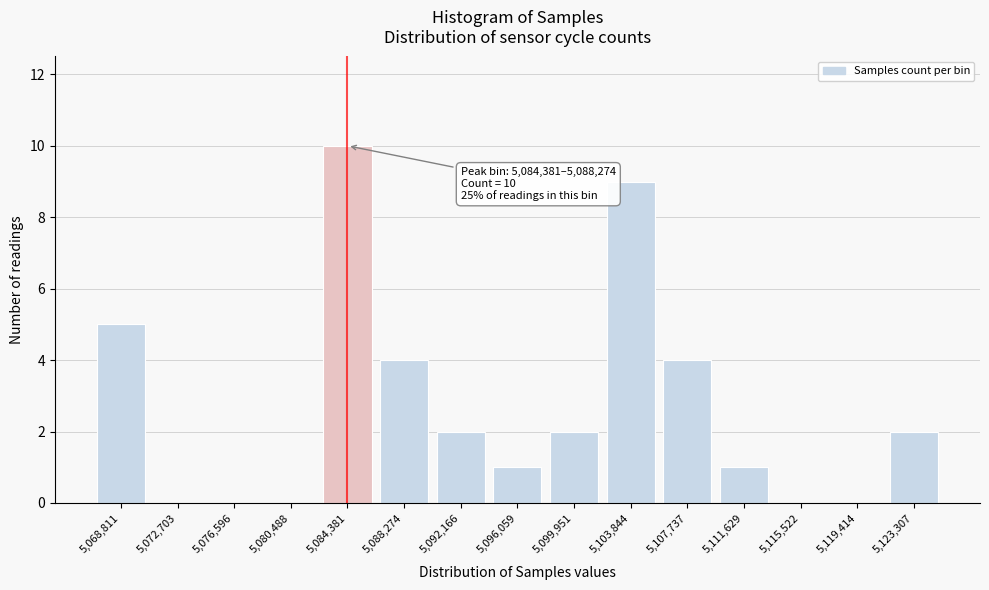

Reading right to left, list all the values displayed in this chart.

5,123,307=2	5,119,414=0	5,115,522=0	5,111,629=1	5,107,737=4	5,103,844=9	5,099,951=2	5,096,059=1	5,092,166=2	5,088,274=4	5,084,381=10	5,080,488=0	5,076,596=0	5,072,703=0	5,068,811=5